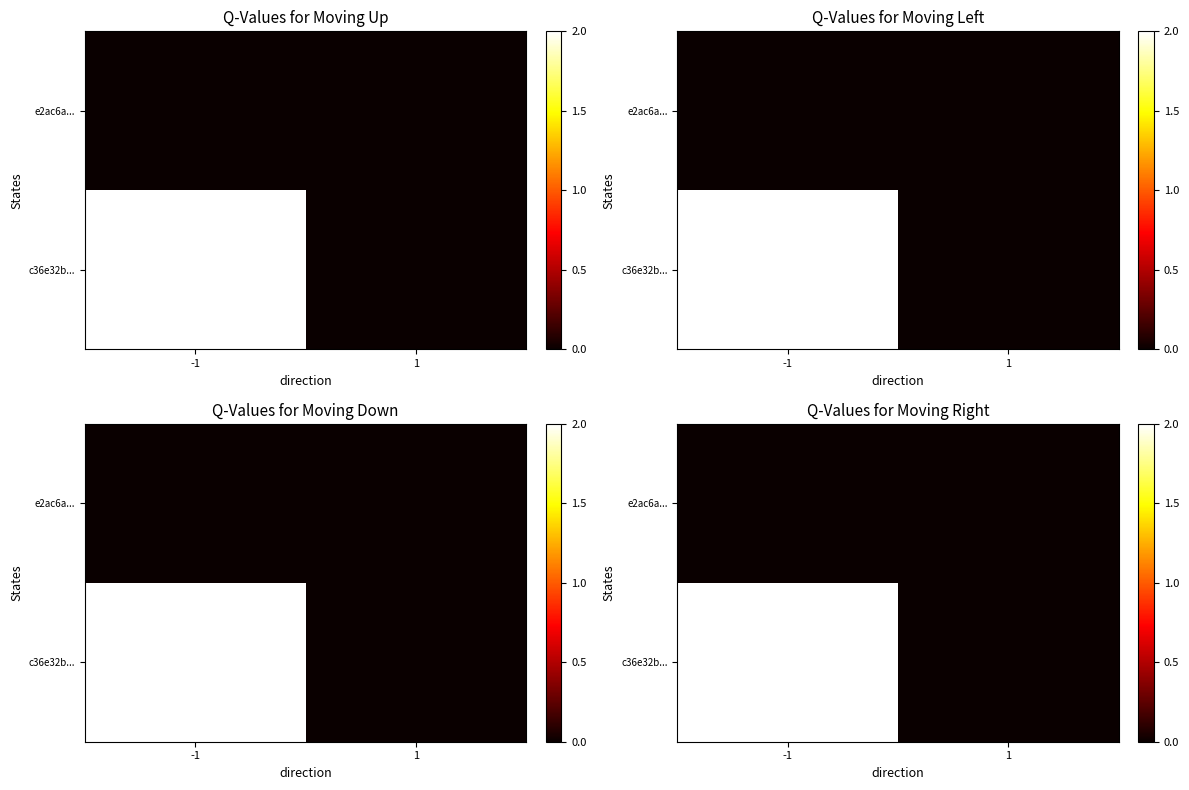

Where is e2ac6a... nearest to the value 0?

-1